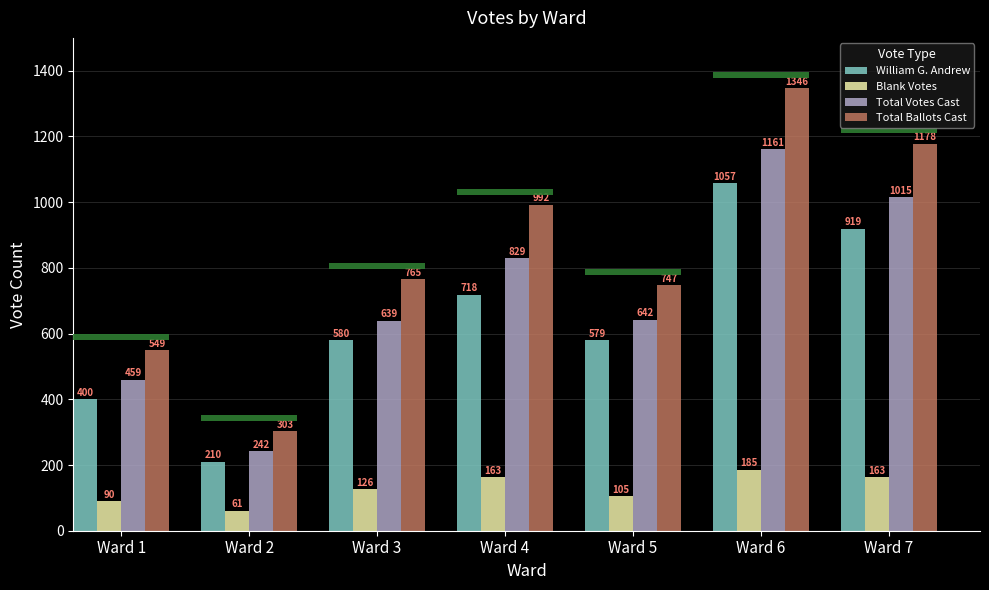

List the labels in order of Total Votes Cast value, smallest first.

Ward 2, Ward 1, Ward 3, Ward 5, Ward 4, Ward 7, Ward 6